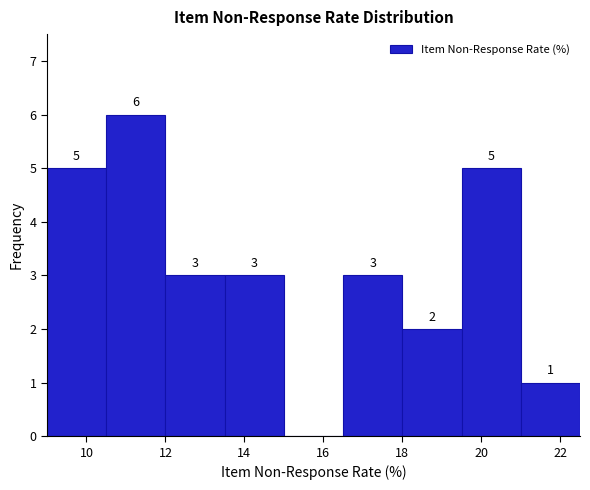

Which range on the x-axis has the tallest bar?

10.5 to 12.0